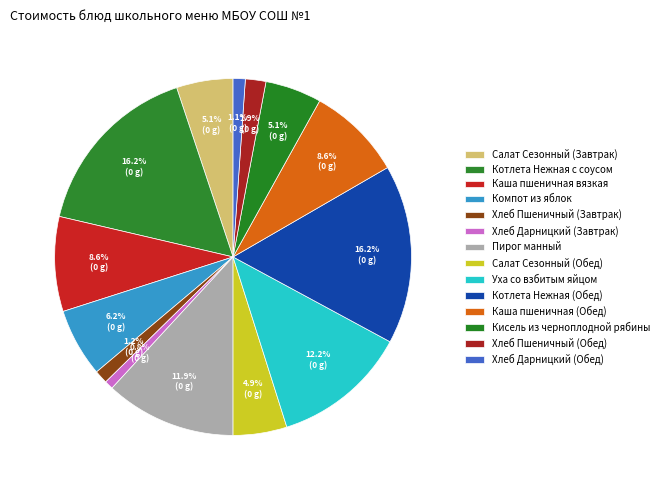

How many slices are in this pie chart?

14